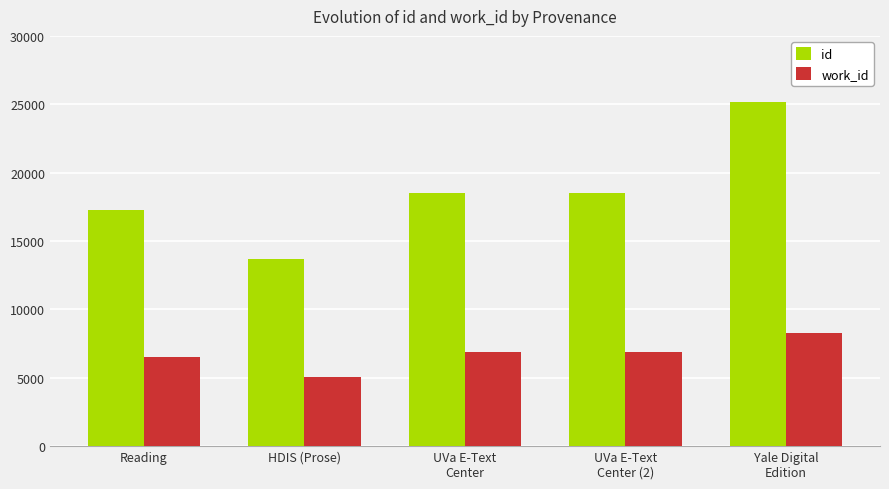

What is the label of the 2nd bar from the right?

UVa E-Text
Center (2)